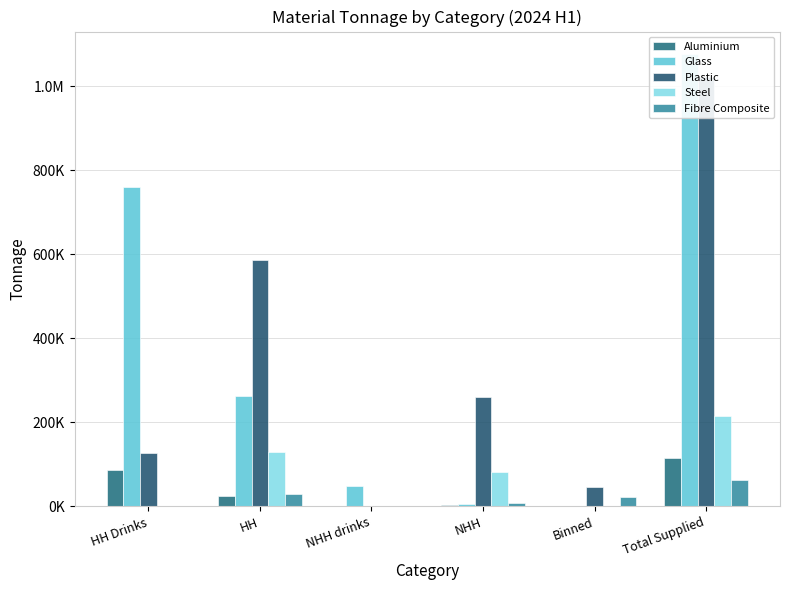

Rank the series at NHH drinks from highest to lowest value.

Glass, Plastic, Aluminium, Steel, Fibre Composite